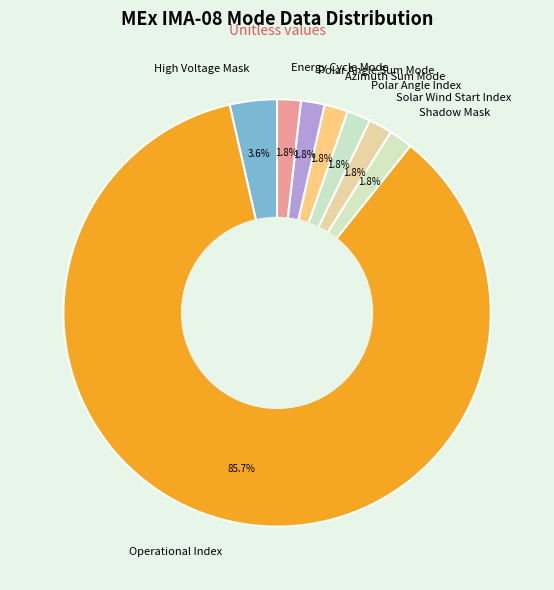

What is the ratio of the value at Polar Angle Sum Mode to the value at Azimuth Sum Mode?

1.0